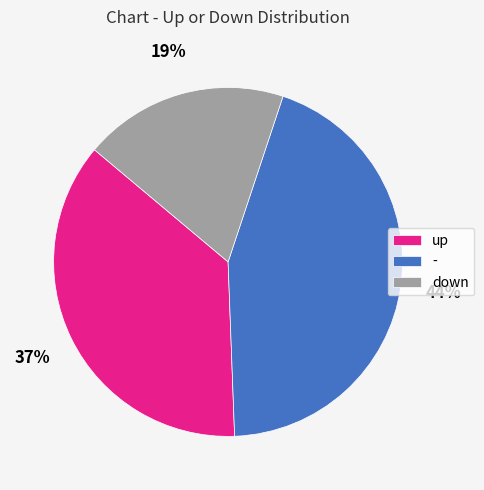

The up slice represents 31% of the pie. True or false?

False